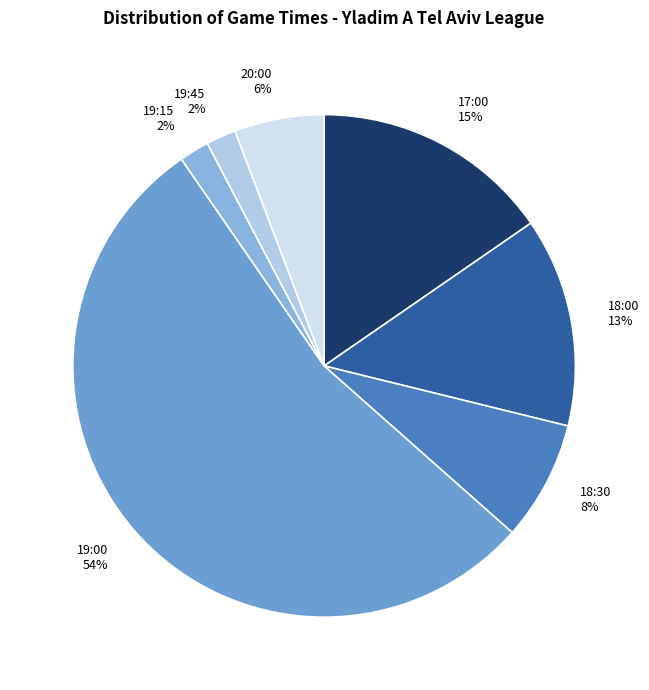

Is it true that 19:45 is 2% of the pie?

True